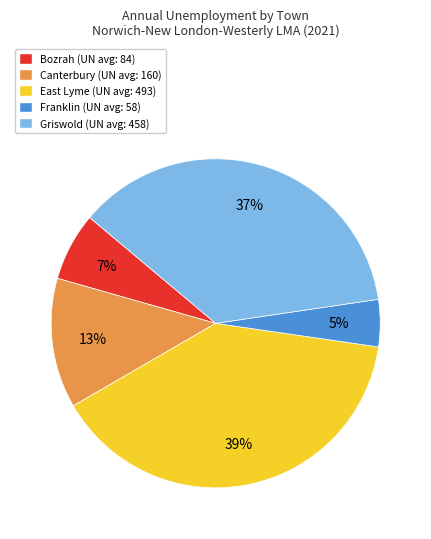

Combined, do Griswold and Franklin account for over 50%?

No